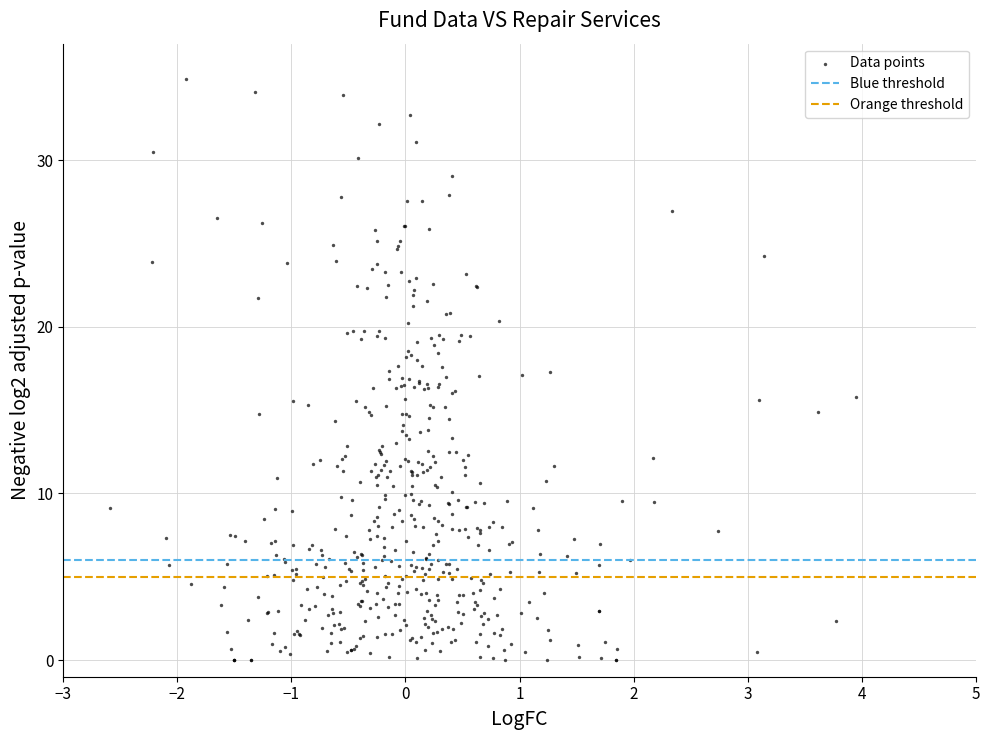

What is the range of X values (max minus min)?

6.5